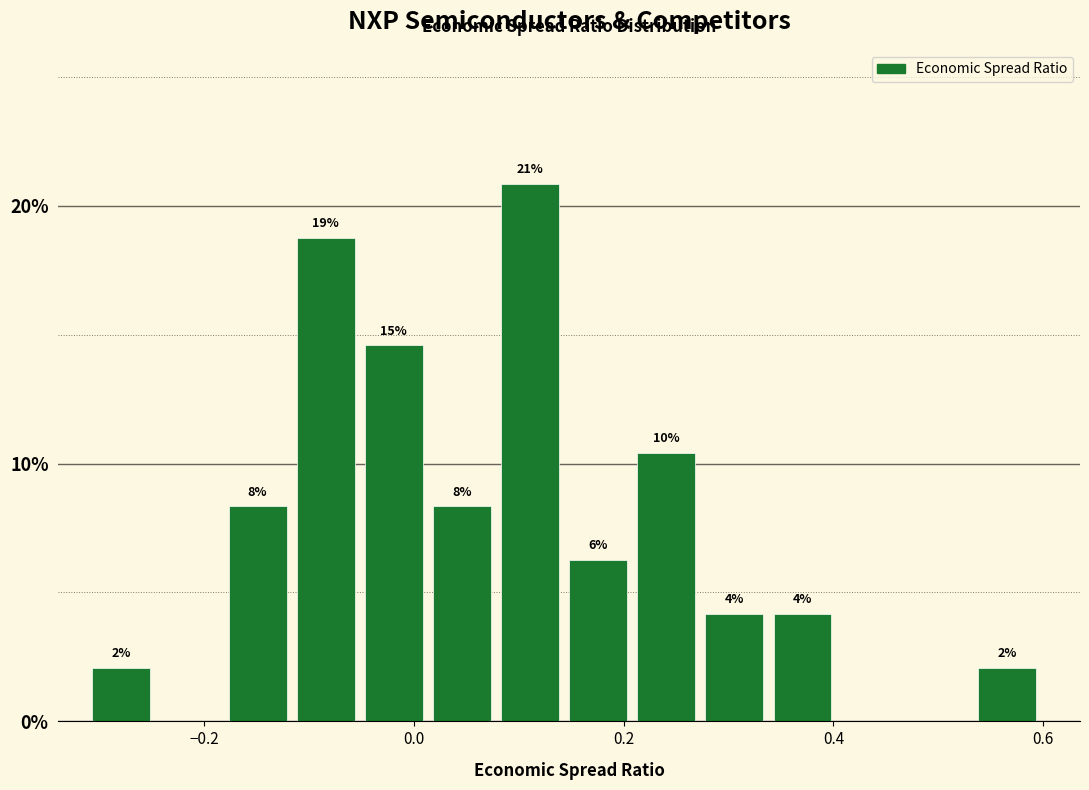

Around what value on the x-axis is the tallest bar? Give the approximate position of its centre, as read against the axis.

0.12